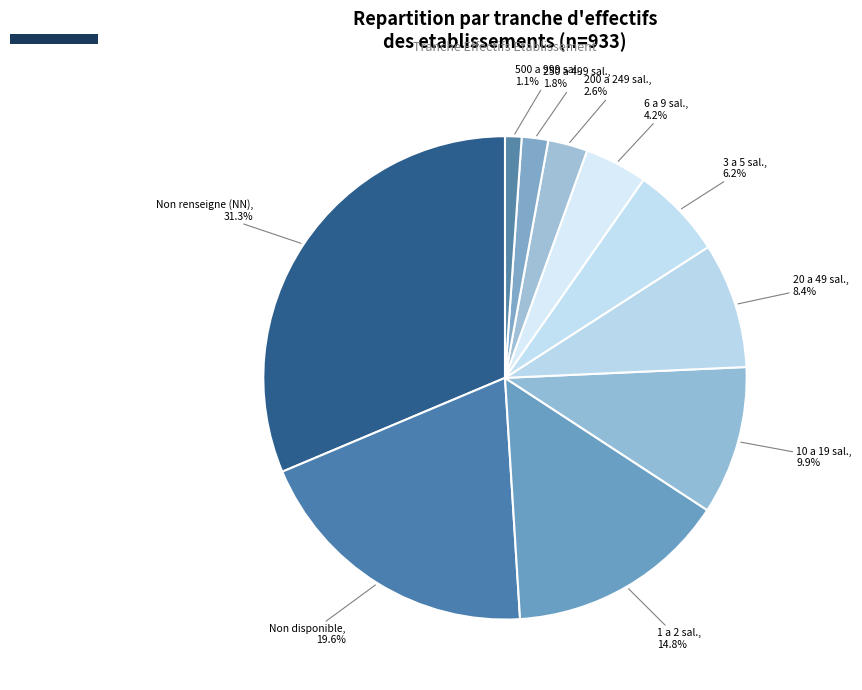

Rank the categories by value from highest to lowest.

Non renseigne (NN), Non disponible, 1 a 2 sal., 10 a 19 sal., 20 a 49 sal., 3 a 5 sal., 6 a 9 sal., 200 a 249 sal., 250 a 499 sal., 500 a 999 sal.